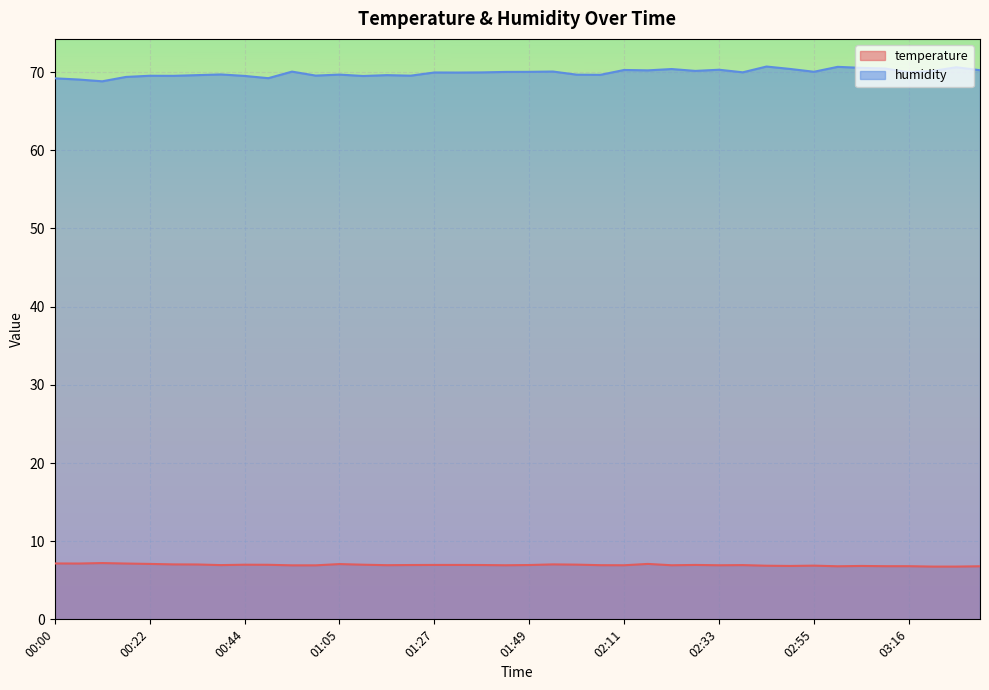

Does the chart display data point markers on the line(s)?

No